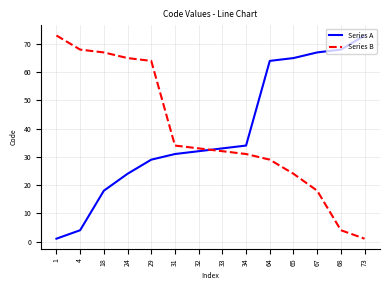

What is the total value across all series at 1?

74